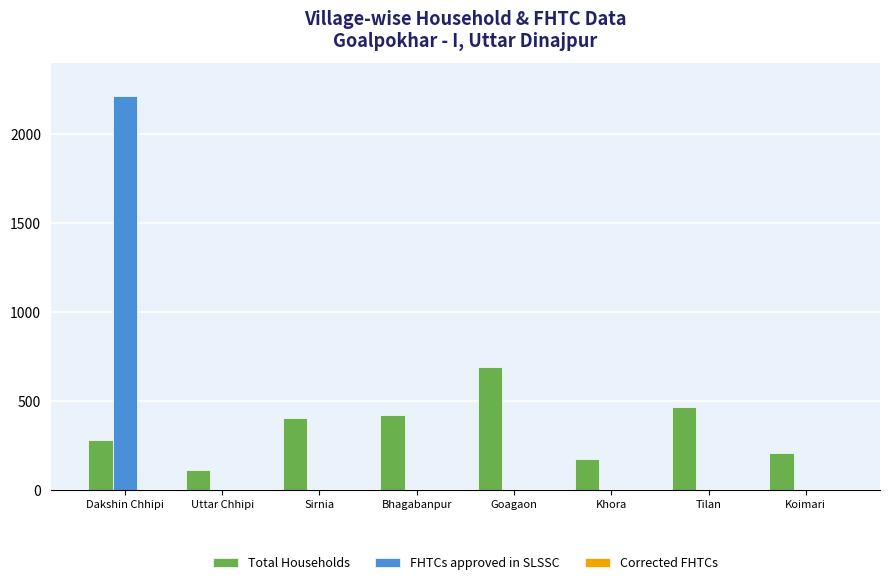

What is the average value of the Total Households series?

346